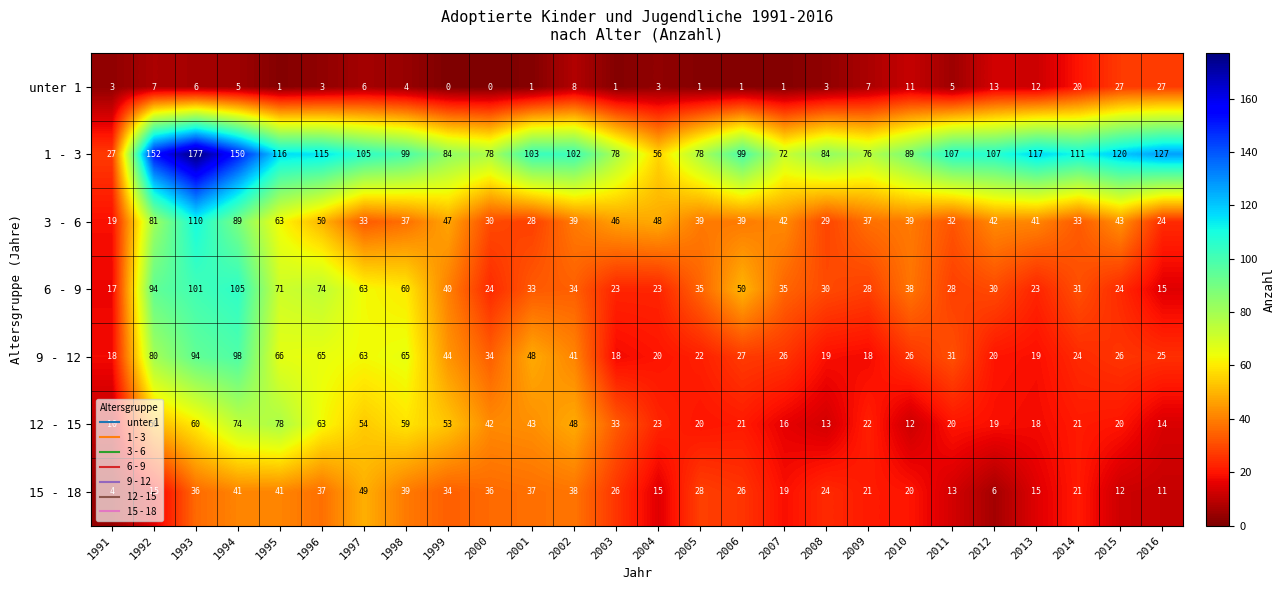

Between 1991 and 2008, which series saw the biggest shift?

1 - 3